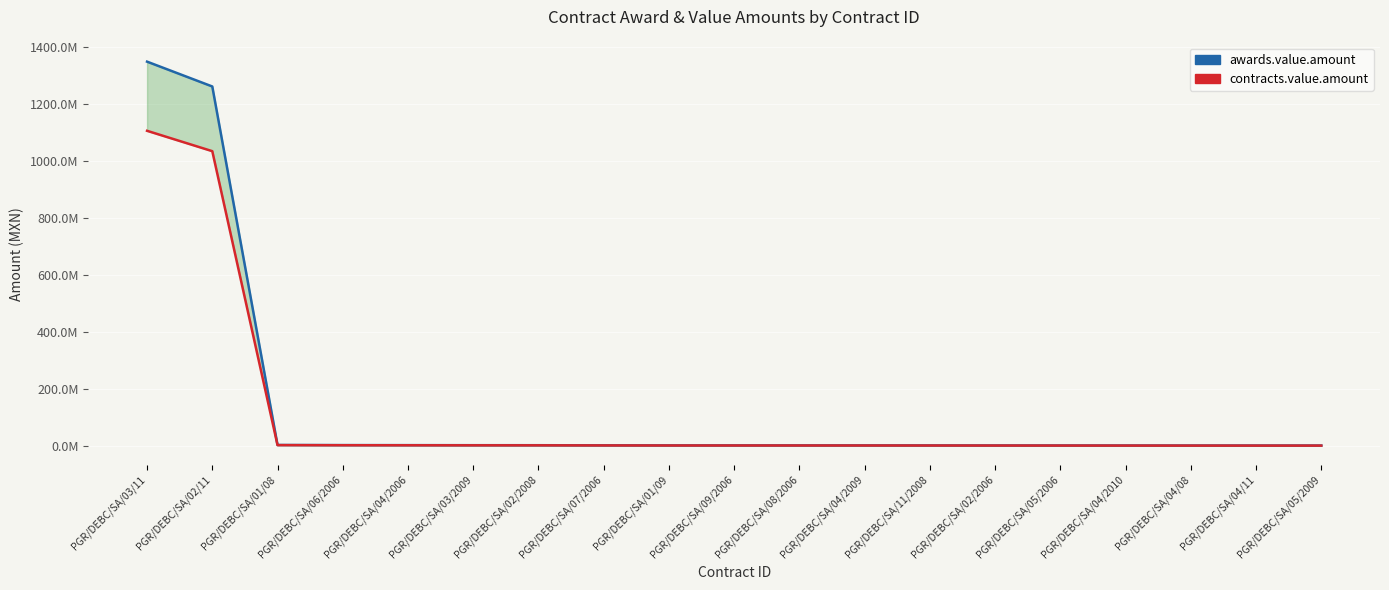

True or false: contracts.value.amount and awards.value.amount intersect in this chart.

False